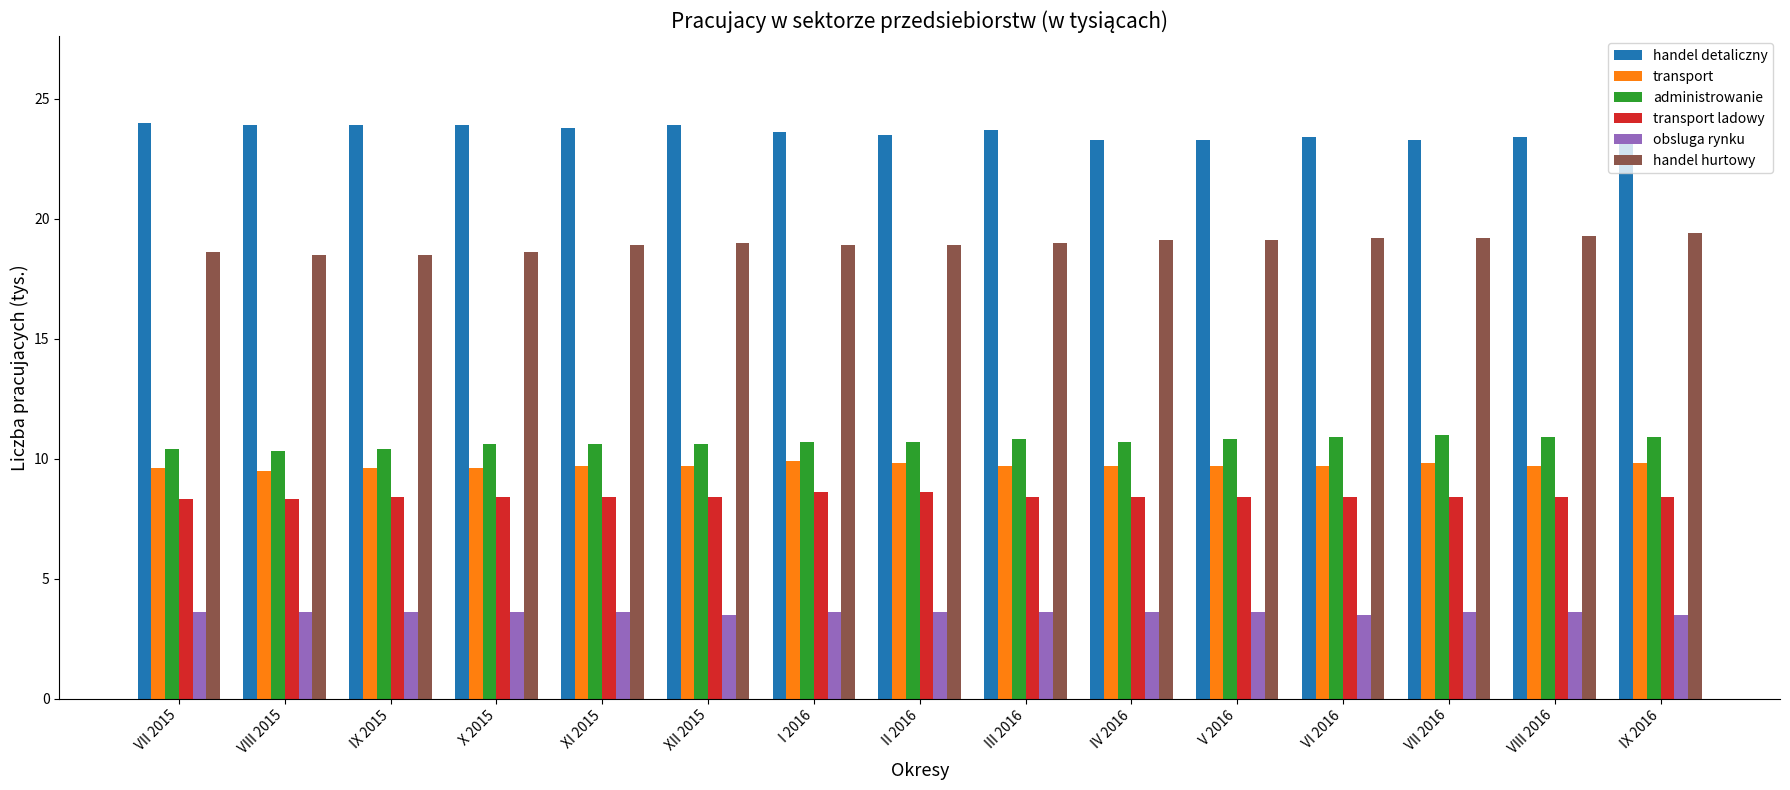

The administrowanie series shows 4.6 at I 2016. True or false?

False